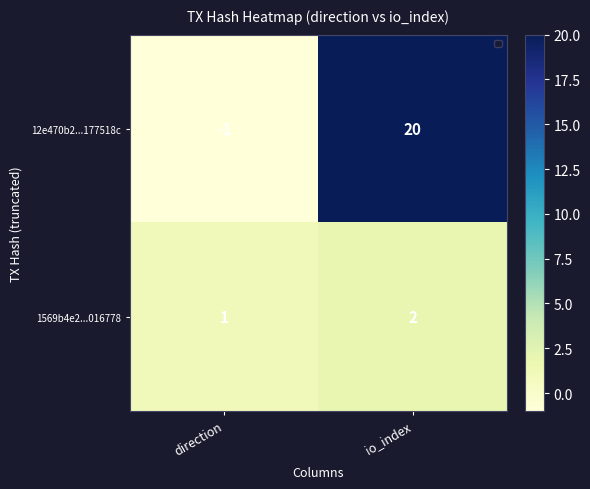

Reading left to right, what are all the values shown in this chart?

12e470b2...177518c: direction=-1	io_index=20
1569b4e2...016778: direction=1	io_index=2